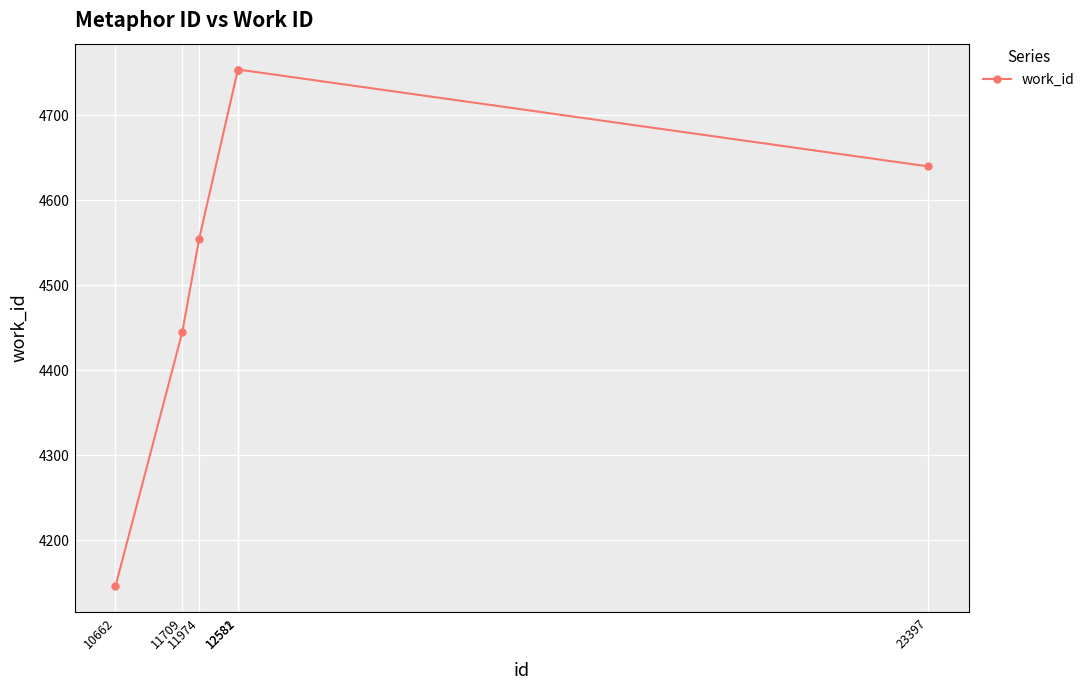

The value at 12581 is 4754. True or false?

True